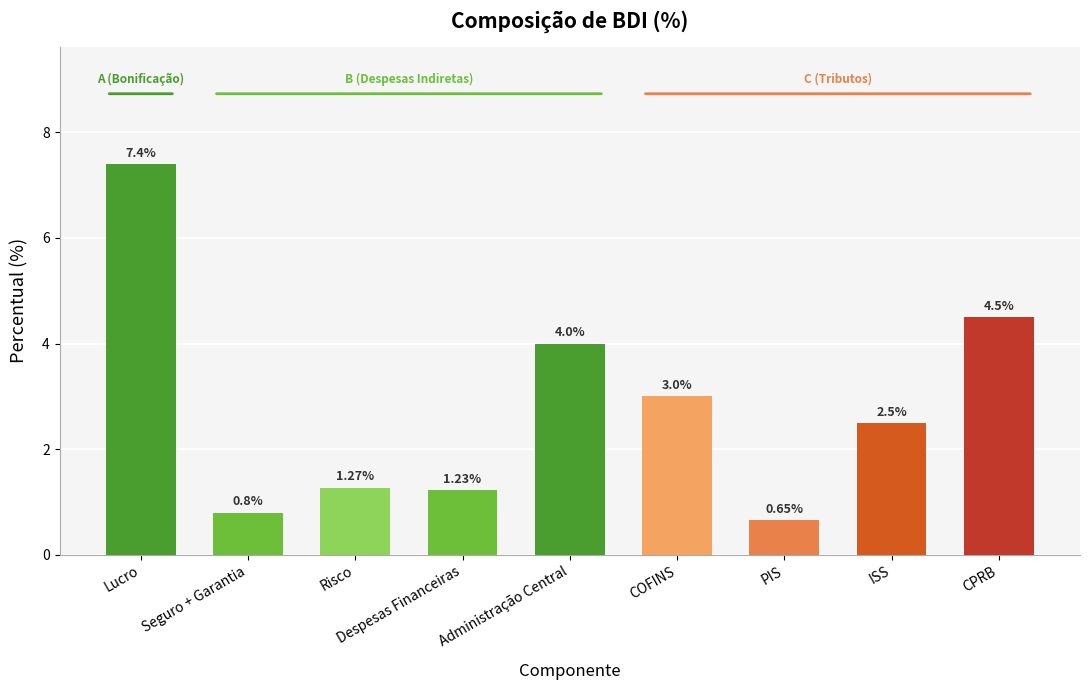

What is the difference between the values at Administração Central and Seguro + Garantia?

3.2